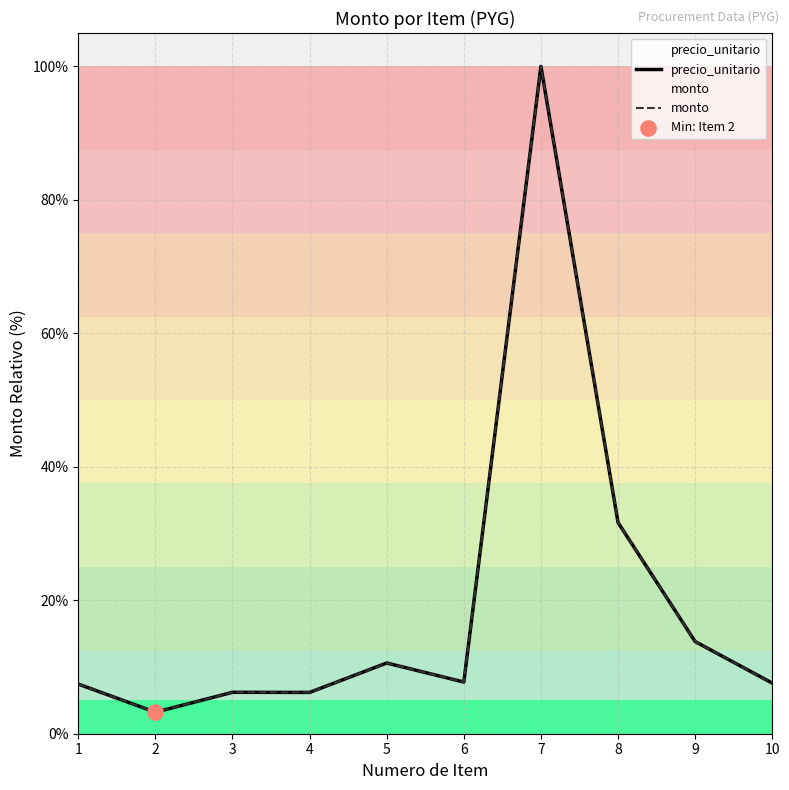

Which series reaches the minimum Y coordinate?

precio_unitario